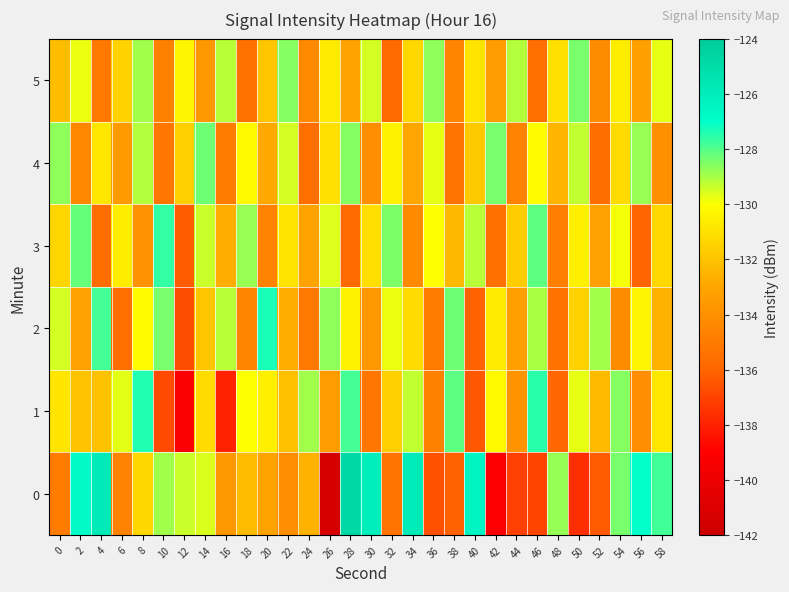

How many series are shown in this chart?

6